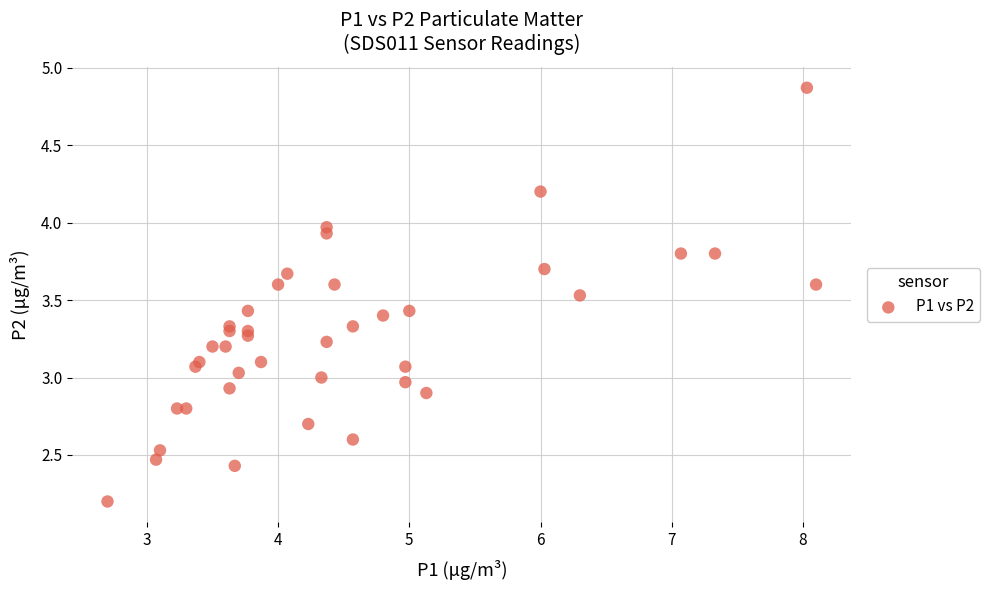

How many data points are displayed?

40